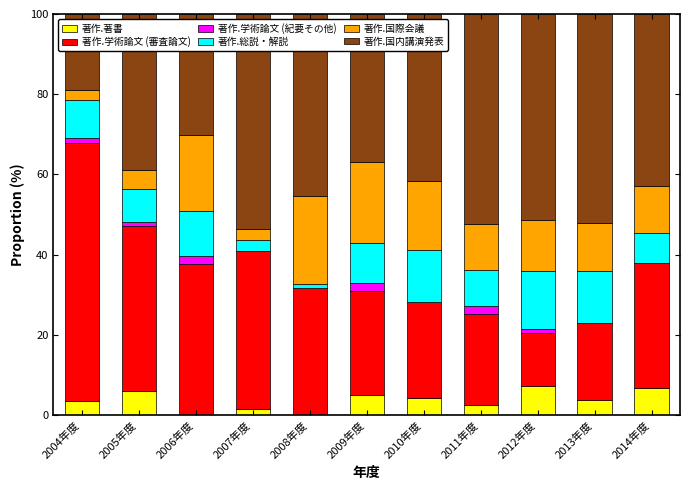

At how many categories does at least one series exceed 13?

11